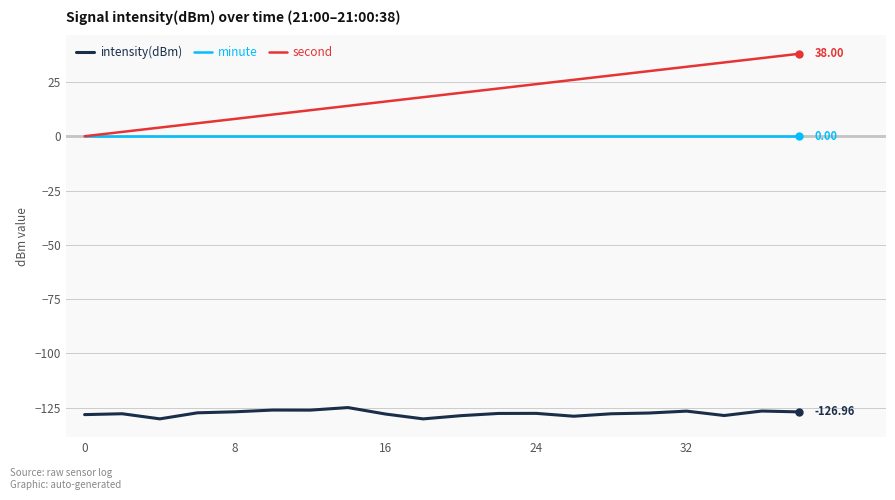

What are all the series names shown in the legend?

intensity(dBm), minute, second